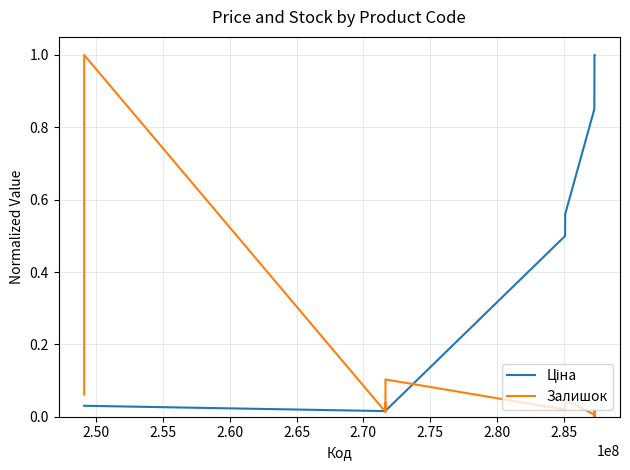

What is the greatest value displayed?

1.0